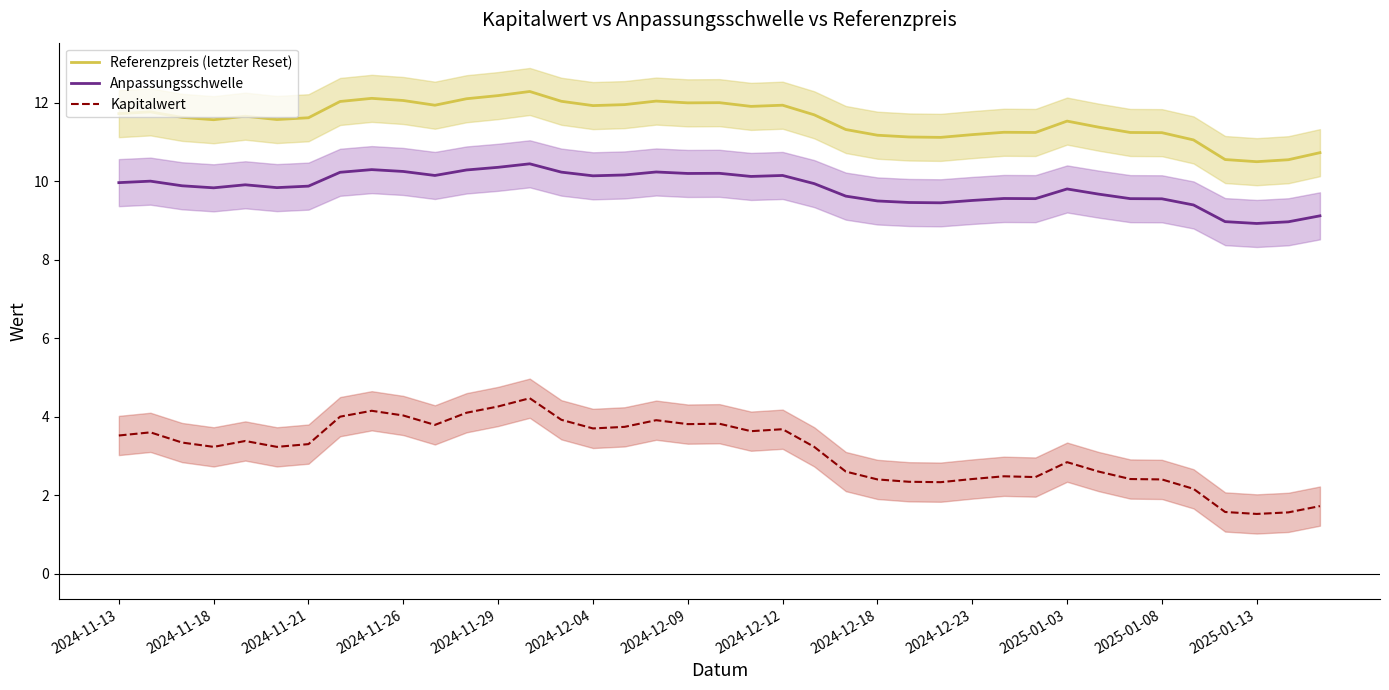

What are all the series names shown in the legend?

Referenzpreis (letzter Reset), Anpassungsschwelle, Kapitalwert